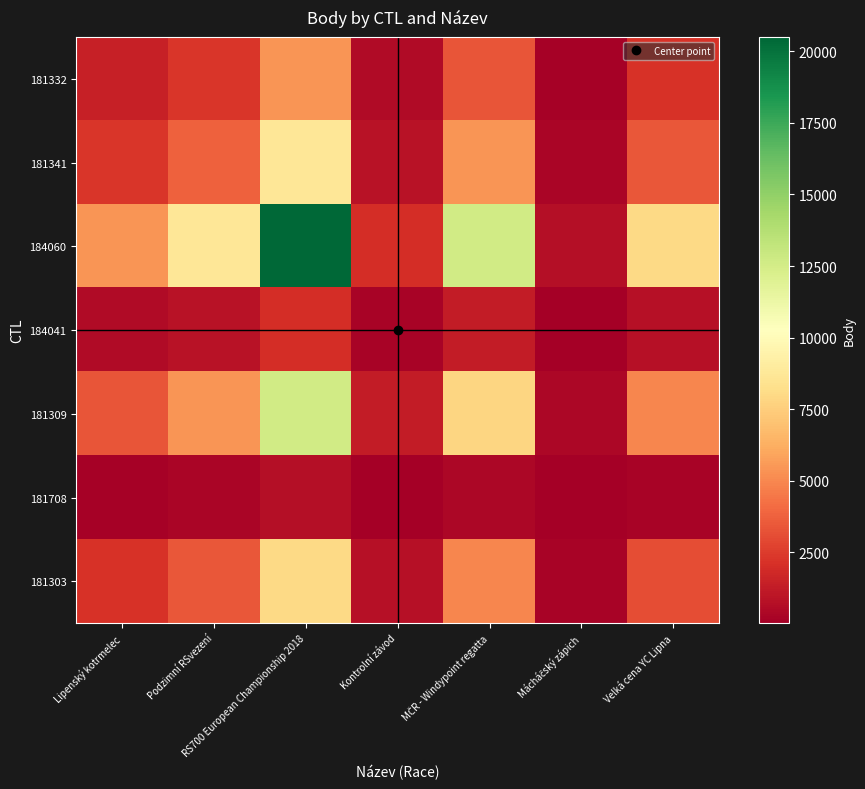

Reading left to right, list all the values displayed in this chart.

181332: Lipenský kotrmelec=1416.9	Podzimní RSvezení=2294.9	RS700 European Championship 2018=5390.0	Kontrolní závod=524.7	MČR - Windypoint regatta=3328.8	Mácháčský zápich=174.8	Velká cena YC Lipna=2102.2
181341: Lipenský kotrmelec=2294.9	Podzimní RSvezení=3717.0	RS700 European Championship 2018=8730.0	Kontrolní závod=849.8	MČR - Windypoint regatta=5391.5	Mácháčský zápich=283.1	Velká cena YC Lipna=3404.9
184060: Lipenský kotrmelec=5390.0	Podzimní RSvezení=8730.0	RS700 European Championship 2018=20504.0	Kontrolní závod=1996.0	MČR - Windypoint regatta=12663.0	Mácháčský zápich=665.0	Velká cena YC Lipna=7997.0
184041: Lipenský kotrmelec=524.7	Podzimní RSvezení=849.8	RS700 European Championship 2018=1996.0	Kontrolní závod=194.3	MČR - Windypoint regatta=1232.7	Mácháčský zápich=64.7	Velká cena YC Lipna=778.5
181309: Lipenský kotrmelec=3328.8	Podzimní RSvezení=5391.5	RS700 European Championship 2018=12663.0	Kontrolní závod=1232.7	MČR - Windypoint regatta=7820.5	Mácháčský zápich=410.7	Velká cena YC Lipna=4938.8
181708: Lipenský kotrmelec=174.8	Podzimní RSvezení=283.1	RS700 European Championship 2018=665.0	Kontrolní závod=64.7	MČR - Windypoint regatta=410.7	Mácháčský zápich=21.6	Velká cena YC Lipna=259.4
181303: Lipenský kotrmelec=2102.2	Podzimní RSvezení=3404.9	RS700 European Championship 2018=7997.0	Kontrolní závod=778.5	MČR - Windypoint regatta=4938.8	Mácháčský zápich=259.4	Velká cena YC Lipna=3119.0